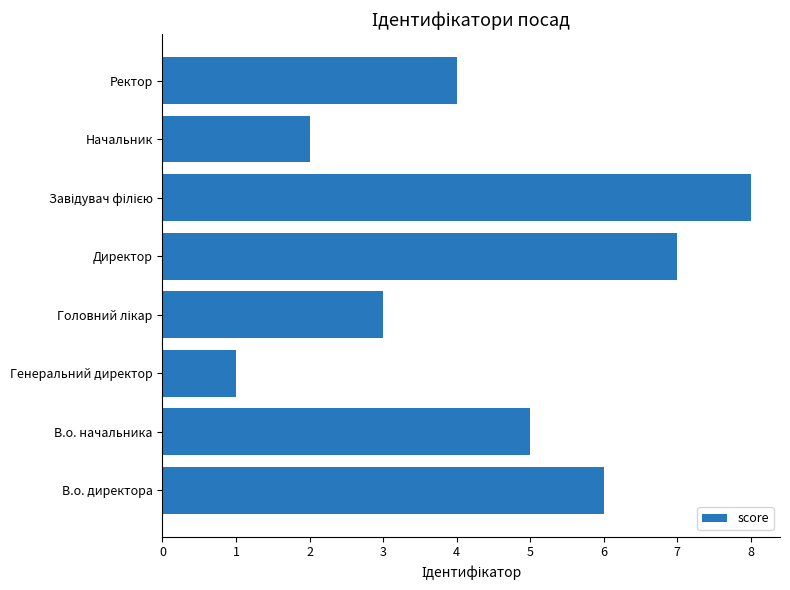

True or false: the data shows 7 at Директор.

True